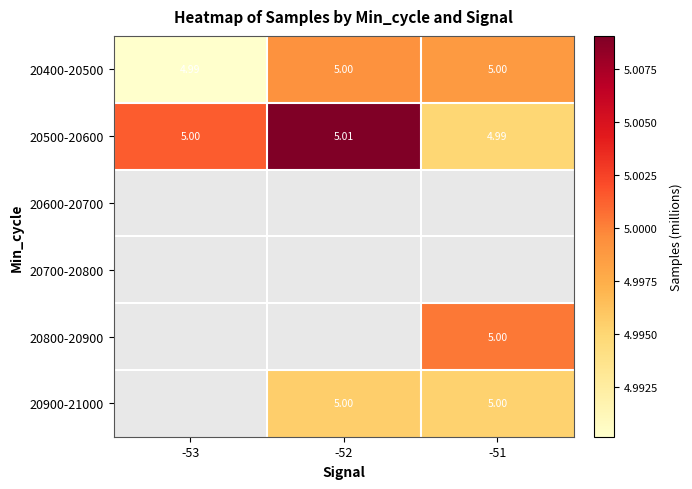

Which category has the lowest value across all series?

-53